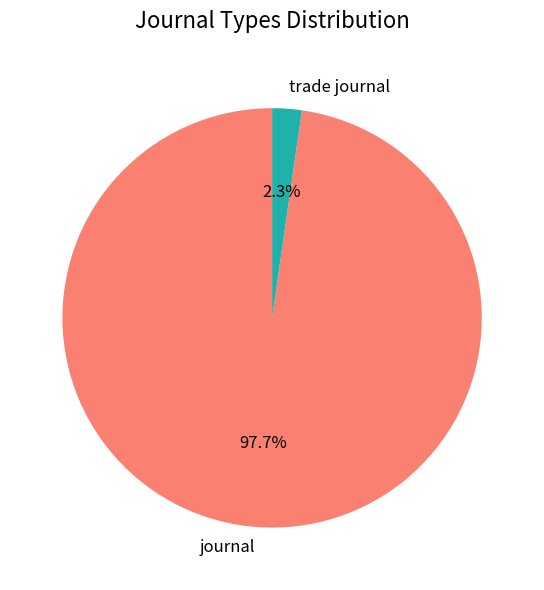

What percentage is the journal slice, to the nearest percent?

98%